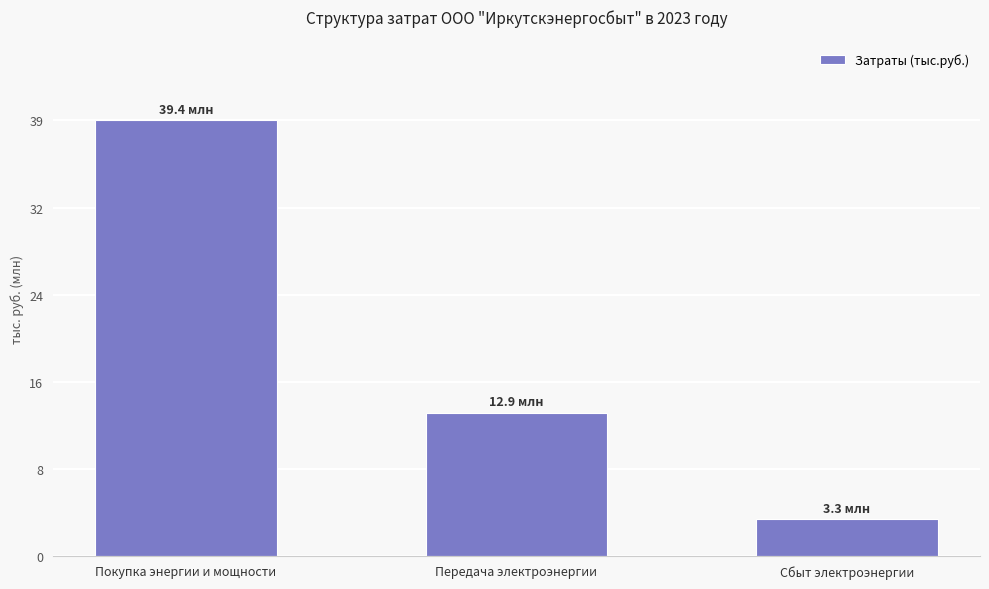

Where does the data first go above 12940778?

Покупка энергии и мощности